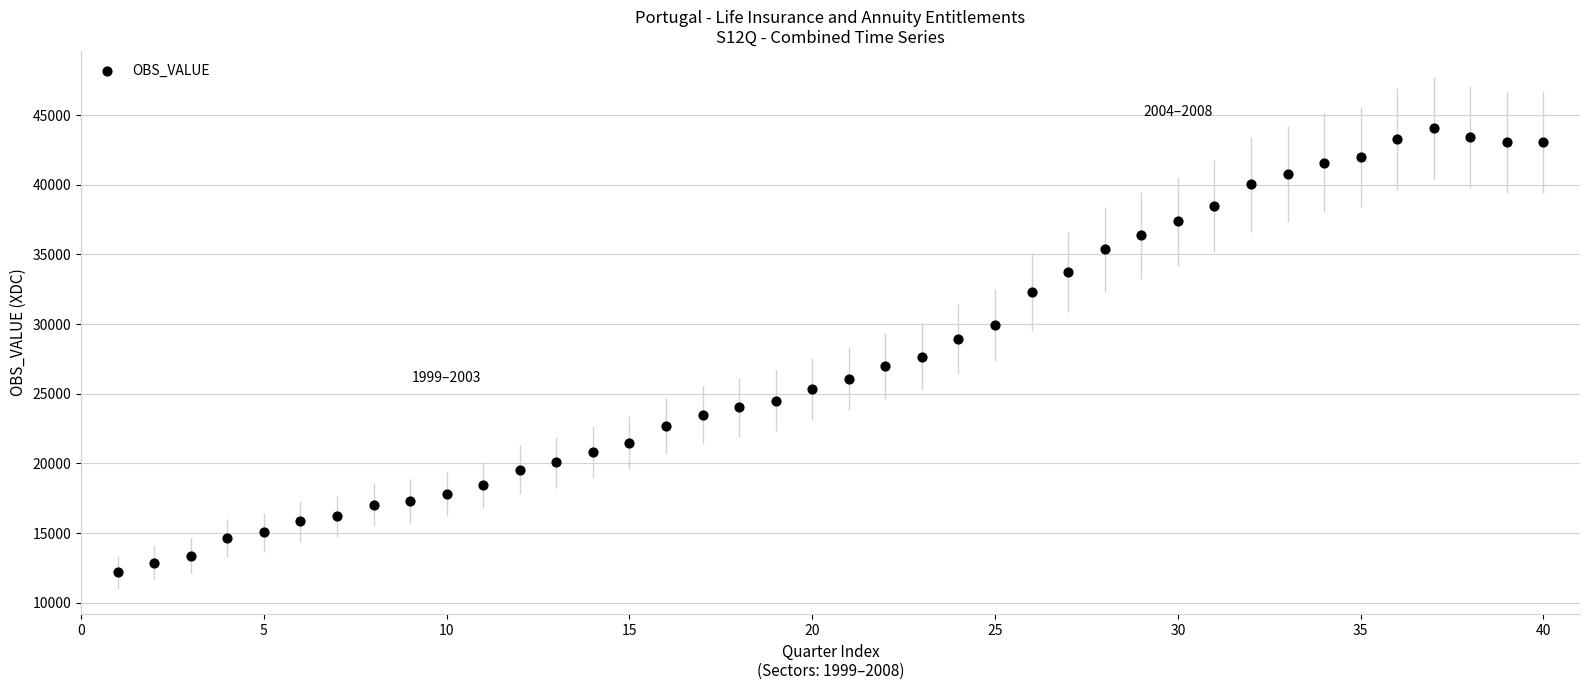

What is the range of Y values (max minus min)?

31864.6